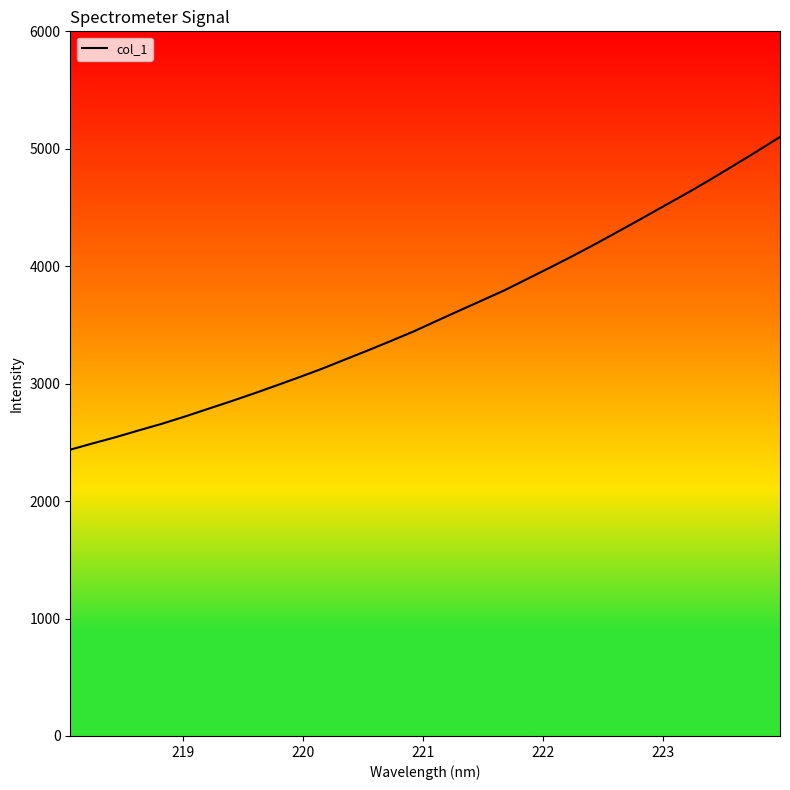

What is the maximum value shown in the chart?

5100.8